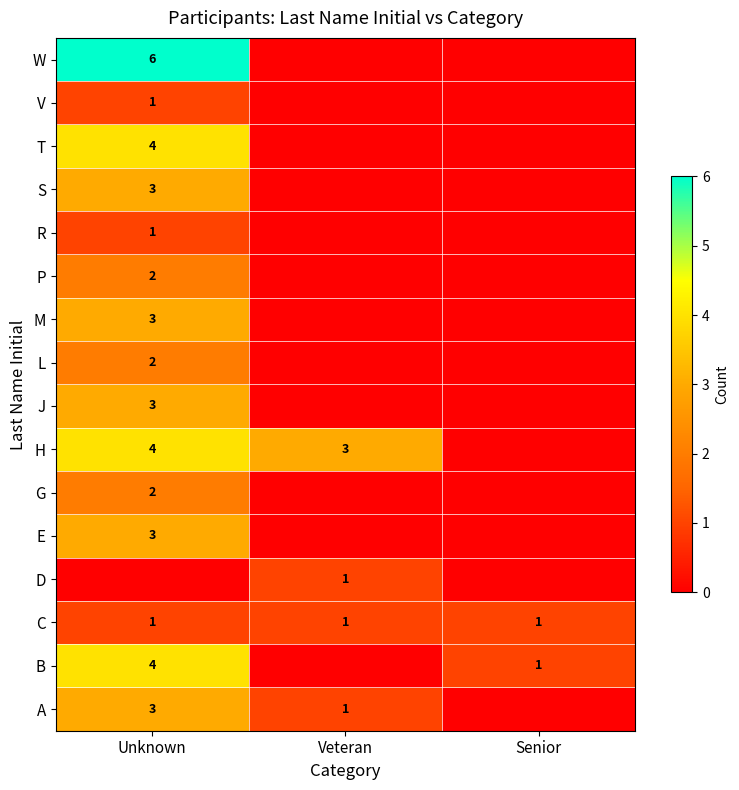

True or false: B has a value of 1 at Senior.

True